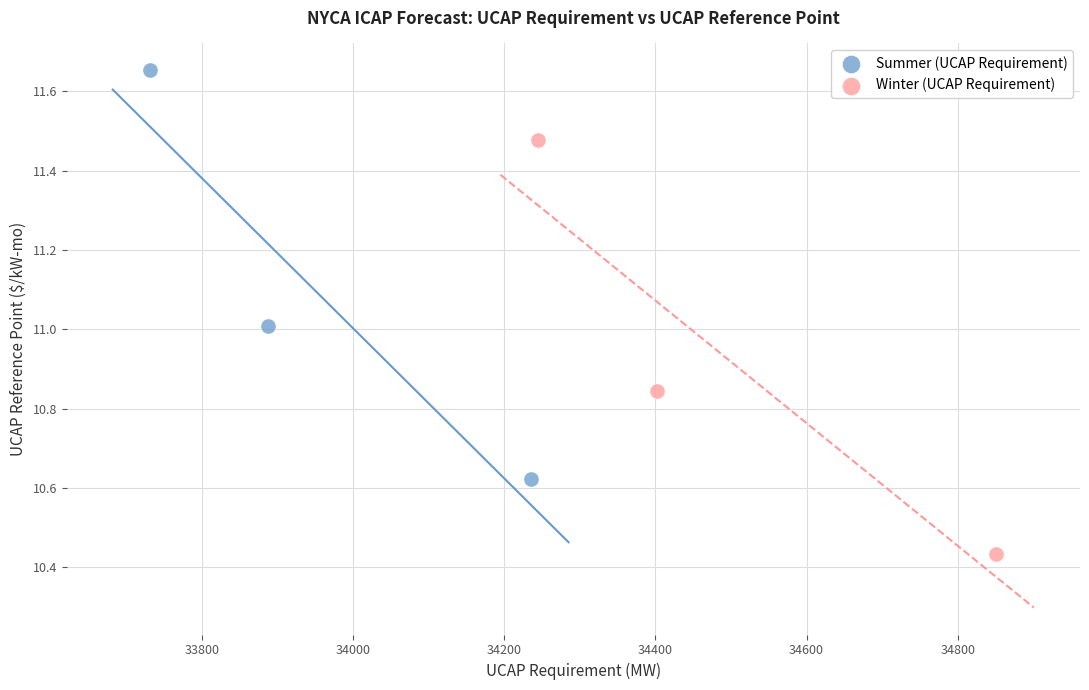

Which series reaches the minimum Y coordinate?

Winter (UCAP Requirement)